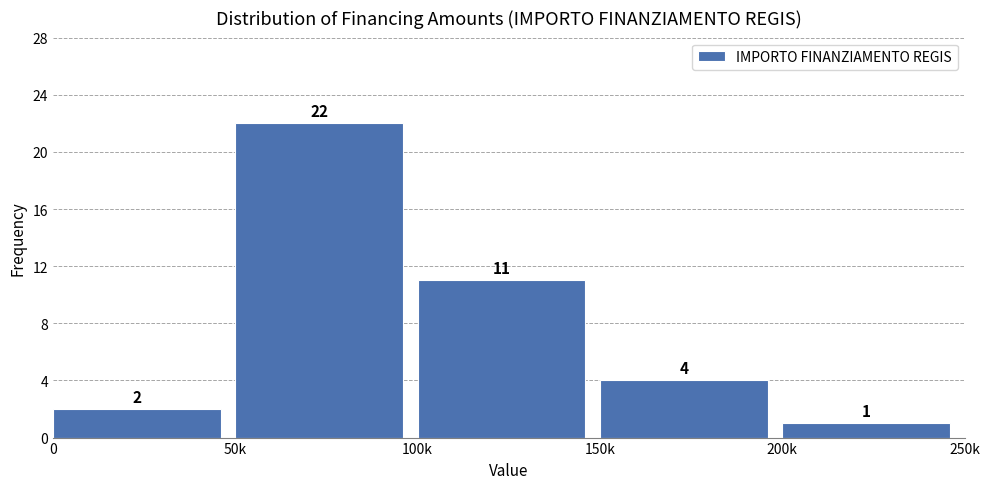

Reading right to left, list all the values displayed in this chart.

1	4	11	22	2